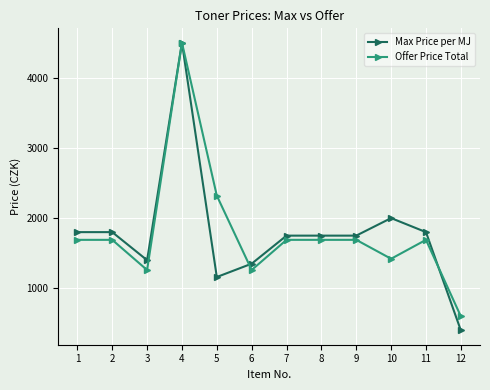

How many series are shown in this chart?

2